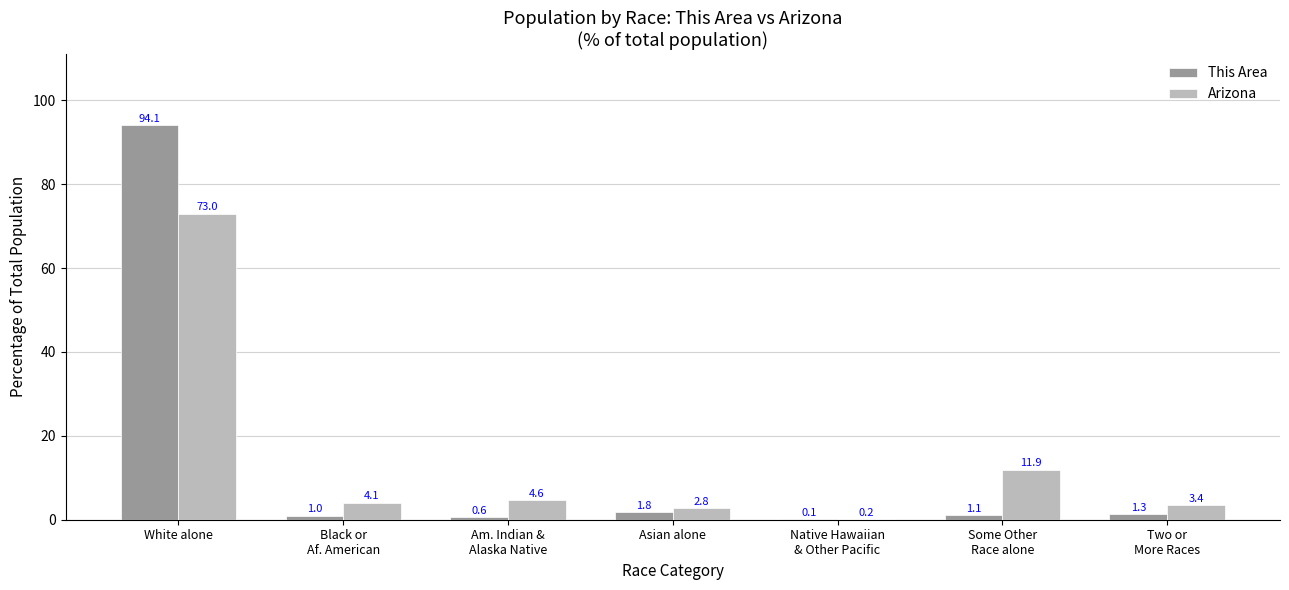

Reading left to right, what are all the values shown in this chart?

This Area: 94.1	1.0	0.6	1.8	0.1	1.1	1.3
Arizona: 73.0	4.1	4.6	2.8	0.2	11.9	3.4